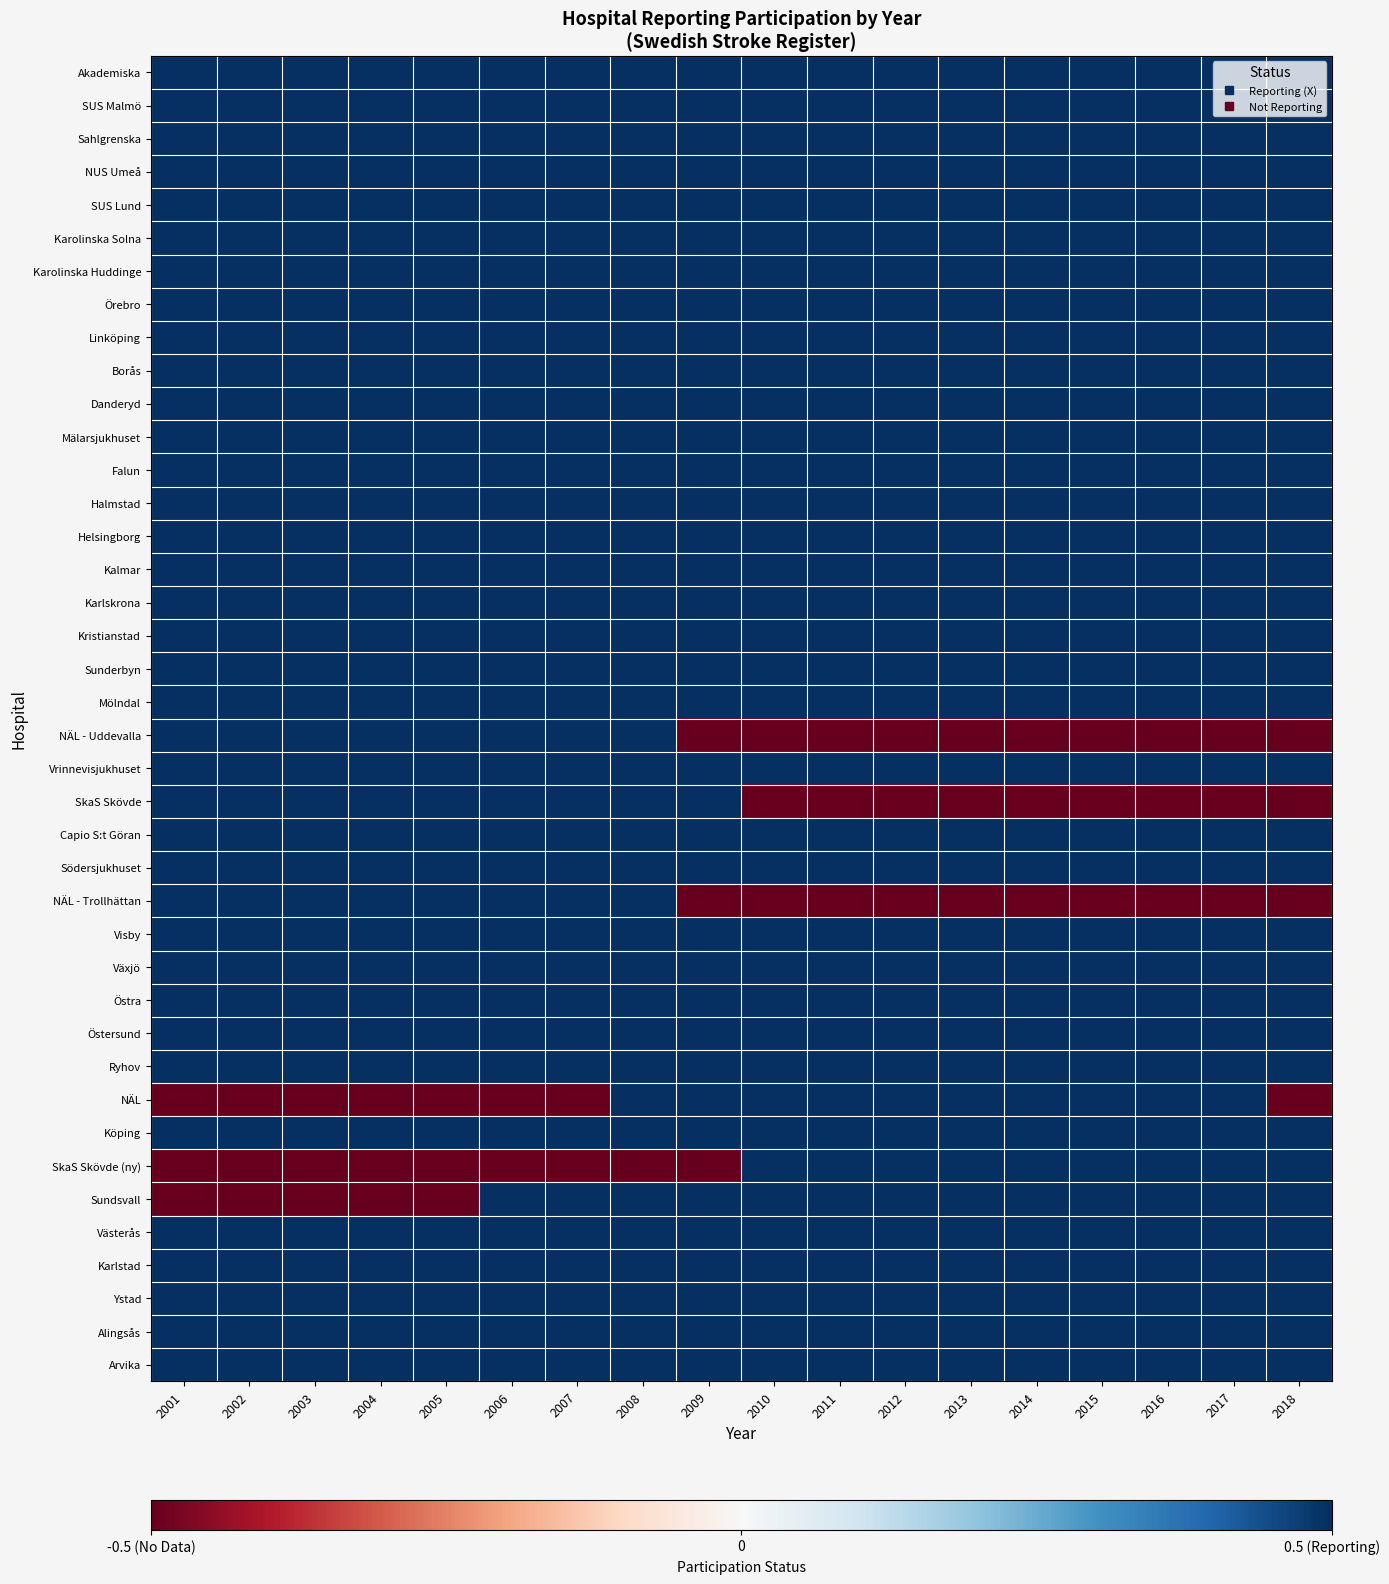

Reading left to right, extract all data points from this chart.

Akademiska: 2001=0.5	2002=0.5	2003=0.5	2004=0.5	2005=0.5	2006=0.5	2007=0.5	2008=0.5	2009=0.5	2010=0.5	2011=0.5	2012=0.5	2013=0.5	2014=0.5	2015=0.5	2016=0.5	2017=0.5	2018=0.5
SUS Malmö: 2001=0.5	2002=0.5	2003=0.5	2004=0.5	2005=0.5	2006=0.5	2007=0.5	2008=0.5	2009=0.5	2010=0.5	2011=0.5	2012=0.5	2013=0.5	2014=0.5	2015=0.5	2016=0.5	2017=0.5	2018=0.5
Sahlgrenska: 2001=0.5	2002=0.5	2003=0.5	2004=0.5	2005=0.5	2006=0.5	2007=0.5	2008=0.5	2009=0.5	2010=0.5	2011=0.5	2012=0.5	2013=0.5	2014=0.5	2015=0.5	2016=0.5	2017=0.5	2018=0.5
NUS Umeå: 2001=0.5	2002=0.5	2003=0.5	2004=0.5	2005=0.5	2006=0.5	2007=0.5	2008=0.5	2009=0.5	2010=0.5	2011=0.5	2012=0.5	2013=0.5	2014=0.5	2015=0.5	2016=0.5	2017=0.5	2018=0.5
SUS Lund: 2001=0.5	2002=0.5	2003=0.5	2004=0.5	2005=0.5	2006=0.5	2007=0.5	2008=0.5	2009=0.5	2010=0.5	2011=0.5	2012=0.5	2013=0.5	2014=0.5	2015=0.5	2016=0.5	2017=0.5	2018=0.5
Karolinska Solna: 2001=0.5	2002=0.5	2003=0.5	2004=0.5	2005=0.5	2006=0.5	2007=0.5	2008=0.5	2009=0.5	2010=0.5	2011=0.5	2012=0.5	2013=0.5	2014=0.5	2015=0.5	2016=0.5	2017=0.5	2018=0.5
Karolinska Huddinge: 2001=0.5	2002=0.5	2003=0.5	2004=0.5	2005=0.5	2006=0.5	2007=0.5	2008=0.5	2009=0.5	2010=0.5	2011=0.5	2012=0.5	2013=0.5	2014=0.5	2015=0.5	2016=0.5	2017=0.5	2018=0.5
Örebro: 2001=0.5	2002=0.5	2003=0.5	2004=0.5	2005=0.5	2006=0.5	2007=0.5	2008=0.5	2009=0.5	2010=0.5	2011=0.5	2012=0.5	2013=0.5	2014=0.5	2015=0.5	2016=0.5	2017=0.5	2018=0.5
Linköping: 2001=0.5	2002=0.5	2003=0.5	2004=0.5	2005=0.5	2006=0.5	2007=0.5	2008=0.5	2009=0.5	2010=0.5	2011=0.5	2012=0.5	2013=0.5	2014=0.5	2015=0.5	2016=0.5	2017=0.5	2018=0.5
Borås: 2001=0.5	2002=0.5	2003=0.5	2004=0.5	2005=0.5	2006=0.5	2007=0.5	2008=0.5	2009=0.5	2010=0.5	2011=0.5	2012=0.5	2013=0.5	2014=0.5	2015=0.5	2016=0.5	2017=0.5	2018=0.5
Danderyd: 2001=0.5	2002=0.5	2003=0.5	2004=0.5	2005=0.5	2006=0.5	2007=0.5	2008=0.5	2009=0.5	2010=0.5	2011=0.5	2012=0.5	2013=0.5	2014=0.5	2015=0.5	2016=0.5	2017=0.5	2018=0.5
Mälarsjukhuset: 2001=0.5	2002=0.5	2003=0.5	2004=0.5	2005=0.5	2006=0.5	2007=0.5	2008=0.5	2009=0.5	2010=0.5	2011=0.5	2012=0.5	2013=0.5	2014=0.5	2015=0.5	2016=0.5	2017=0.5	2018=0.5
Falun: 2001=0.5	2002=0.5	2003=0.5	2004=0.5	2005=0.5	2006=0.5	2007=0.5	2008=0.5	2009=0.5	2010=0.5	2011=0.5	2012=0.5	2013=0.5	2014=0.5	2015=0.5	2016=0.5	2017=0.5	2018=0.5
Halmstad: 2001=0.5	2002=0.5	2003=0.5	2004=0.5	2005=0.5	2006=0.5	2007=0.5	2008=0.5	2009=0.5	2010=0.5	2011=0.5	2012=0.5	2013=0.5	2014=0.5	2015=0.5	2016=0.5	2017=0.5	2018=0.5
Helsingborg: 2001=0.5	2002=0.5	2003=0.5	2004=0.5	2005=0.5	2006=0.5	2007=0.5	2008=0.5	2009=0.5	2010=0.5	2011=0.5	2012=0.5	2013=0.5	2014=0.5	2015=0.5	2016=0.5	2017=0.5	2018=0.5
Kalmar: 2001=0.5	2002=0.5	2003=0.5	2004=0.5	2005=0.5	2006=0.5	2007=0.5	2008=0.5	2009=0.5	2010=0.5	2011=0.5	2012=0.5	2013=0.5	2014=0.5	2015=0.5	2016=0.5	2017=0.5	2018=0.5
Karlskrona: 2001=0.5	2002=0.5	2003=0.5	2004=0.5	2005=0.5	2006=0.5	2007=0.5	2008=0.5	2009=0.5	2010=0.5	2011=0.5	2012=0.5	2013=0.5	2014=0.5	2015=0.5	2016=0.5	2017=0.5	2018=0.5
Kristianstad: 2001=0.5	2002=0.5	2003=0.5	2004=0.5	2005=0.5	2006=0.5	2007=0.5	2008=0.5	2009=0.5	2010=0.5	2011=0.5	2012=0.5	2013=0.5	2014=0.5	2015=0.5	2016=0.5	2017=0.5	2018=0.5
Sunderbyn: 2001=0.5	2002=0.5	2003=0.5	2004=0.5	2005=0.5	2006=0.5	2007=0.5	2008=0.5	2009=0.5	2010=0.5	2011=0.5	2012=0.5	2013=0.5	2014=0.5	2015=0.5	2016=0.5	2017=0.5	2018=0.5
Mölndal: 2001=0.5	2002=0.5	2003=0.5	2004=0.5	2005=0.5	2006=0.5	2007=0.5	2008=0.5	2009=0.5	2010=0.5	2011=0.5	2012=0.5	2013=0.5	2014=0.5	2015=0.5	2016=0.5	2017=0.5	2018=0.5
NÄL - Uddevalla: 2001=0.5	2002=0.5	2003=0.5	2004=0.5	2005=0.5	2006=0.5	2007=0.5	2008=0.5	2009=-0.5	2010=-0.5	2011=-0.5	2012=-0.5	2013=-0.5	2014=-0.5	2015=-0.5	2016=-0.5	2017=-0.5	2018=-0.5
Vrinnevisjukhuset: 2001=0.5	2002=0.5	2003=0.5	2004=0.5	2005=0.5	2006=0.5	2007=0.5	2008=0.5	2009=0.5	2010=0.5	2011=0.5	2012=0.5	2013=0.5	2014=0.5	2015=0.5	2016=0.5	2017=0.5	2018=0.5
SkaS Skövde: 2001=0.5	2002=0.5	2003=0.5	2004=0.5	2005=0.5	2006=0.5	2007=0.5	2008=0.5	2009=0.5	2010=-0.5	2011=-0.5	2012=-0.5	2013=-0.5	2014=-0.5	2015=-0.5	2016=-0.5	2017=-0.5	2018=-0.5
Capio S:t Göran: 2001=0.5	2002=0.5	2003=0.5	2004=0.5	2005=0.5	2006=0.5	2007=0.5	2008=0.5	2009=0.5	2010=0.5	2011=0.5	2012=0.5	2013=0.5	2014=0.5	2015=0.5	2016=0.5	2017=0.5	2018=0.5
Södersjukhuset: 2001=0.5	2002=0.5	2003=0.5	2004=0.5	2005=0.5	2006=0.5	2007=0.5	2008=0.5	2009=0.5	2010=0.5	2011=0.5	2012=0.5	2013=0.5	2014=0.5	2015=0.5	2016=0.5	2017=0.5	2018=0.5
NÄL - Trollhättan: 2001=0.5	2002=0.5	2003=0.5	2004=0.5	2005=0.5	2006=0.5	2007=0.5	2008=0.5	2009=-0.5	2010=-0.5	2011=-0.5	2012=-0.5	2013=-0.5	2014=-0.5	2015=-0.5	2016=-0.5	2017=-0.5	2018=-0.5
Visby: 2001=0.5	2002=0.5	2003=0.5	2004=0.5	2005=0.5	2006=0.5	2007=0.5	2008=0.5	2009=0.5	2010=0.5	2011=0.5	2012=0.5	2013=0.5	2014=0.5	2015=0.5	2016=0.5	2017=0.5	2018=0.5
Växjö: 2001=0.5	2002=0.5	2003=0.5	2004=0.5	2005=0.5	2006=0.5	2007=0.5	2008=0.5	2009=0.5	2010=0.5	2011=0.5	2012=0.5	2013=0.5	2014=0.5	2015=0.5	2016=0.5	2017=0.5	2018=0.5
Östra: 2001=0.5	2002=0.5	2003=0.5	2004=0.5	2005=0.5	2006=0.5	2007=0.5	2008=0.5	2009=0.5	2010=0.5	2011=0.5	2012=0.5	2013=0.5	2014=0.5	2015=0.5	2016=0.5	2017=0.5	2018=0.5
Östersund: 2001=0.5	2002=0.5	2003=0.5	2004=0.5	2005=0.5	2006=0.5	2007=0.5	2008=0.5	2009=0.5	2010=0.5	2011=0.5	2012=0.5	2013=0.5	2014=0.5	2015=0.5	2016=0.5	2017=0.5	2018=0.5
Ryhov: 2001=0.5	2002=0.5	2003=0.5	2004=0.5	2005=0.5	2006=0.5	2007=0.5	2008=0.5	2009=0.5	2010=0.5	2011=0.5	2012=0.5	2013=0.5	2014=0.5	2015=0.5	2016=0.5	2017=0.5	2018=0.5
NÄL: 2001=-0.5	2002=-0.5	2003=-0.5	2004=-0.5	2005=-0.5	2006=-0.5	2007=-0.5	2008=0.5	2009=0.5	2010=0.5	2011=0.5	2012=0.5	2013=0.5	2014=0.5	2015=0.5	2016=0.5	2017=0.5	2018=-0.5
Köping: 2001=0.5	2002=0.5	2003=0.5	2004=0.5	2005=0.5	2006=0.5	2007=0.5	2008=0.5	2009=0.5	2010=0.5	2011=0.5	2012=0.5	2013=0.5	2014=0.5	2015=0.5	2016=0.5	2017=0.5	2018=0.5
SkaS Skövde (ny): 2001=-0.5	2002=-0.5	2003=-0.5	2004=-0.5	2005=-0.5	2006=-0.5	2007=-0.5	2008=-0.5	2009=-0.5	2010=0.5	2011=0.5	2012=0.5	2013=0.5	2014=0.5	2015=0.5	2016=0.5	2017=0.5	2018=0.5
Sundsvall: 2001=-0.5	2002=-0.5	2003=-0.5	2004=-0.5	2005=-0.5	2006=0.5	2007=0.5	2008=0.5	2009=0.5	2010=0.5	2011=0.5	2012=0.5	2013=0.5	2014=0.5	2015=0.5	2016=0.5	2017=0.5	2018=0.5
Västerås: 2001=0.5	2002=0.5	2003=0.5	2004=0.5	2005=0.5	2006=0.5	2007=0.5	2008=0.5	2009=0.5	2010=0.5	2011=0.5	2012=0.5	2013=0.5	2014=0.5	2015=0.5	2016=0.5	2017=0.5	2018=0.5
Karlstad: 2001=0.5	2002=0.5	2003=0.5	2004=0.5	2005=0.5	2006=0.5	2007=0.5	2008=0.5	2009=0.5	2010=0.5	2011=0.5	2012=0.5	2013=0.5	2014=0.5	2015=0.5	2016=0.5	2017=0.5	2018=0.5
Ystad: 2001=0.5	2002=0.5	2003=0.5	2004=0.5	2005=0.5	2006=0.5	2007=0.5	2008=0.5	2009=0.5	2010=0.5	2011=0.5	2012=0.5	2013=0.5	2014=0.5	2015=0.5	2016=0.5	2017=0.5	2018=0.5
Alingsås: 2001=0.5	2002=0.5	2003=0.5	2004=0.5	2005=0.5	2006=0.5	2007=0.5	2008=0.5	2009=0.5	2010=0.5	2011=0.5	2012=0.5	2013=0.5	2014=0.5	2015=0.5	2016=0.5	2017=0.5	2018=0.5
Arvika: 2001=0.5	2002=0.5	2003=0.5	2004=0.5	2005=0.5	2006=0.5	2007=0.5	2008=0.5	2009=0.5	2010=0.5	2011=0.5	2012=0.5	2013=0.5	2014=0.5	2015=0.5	2016=0.5	2017=0.5	2018=0.5